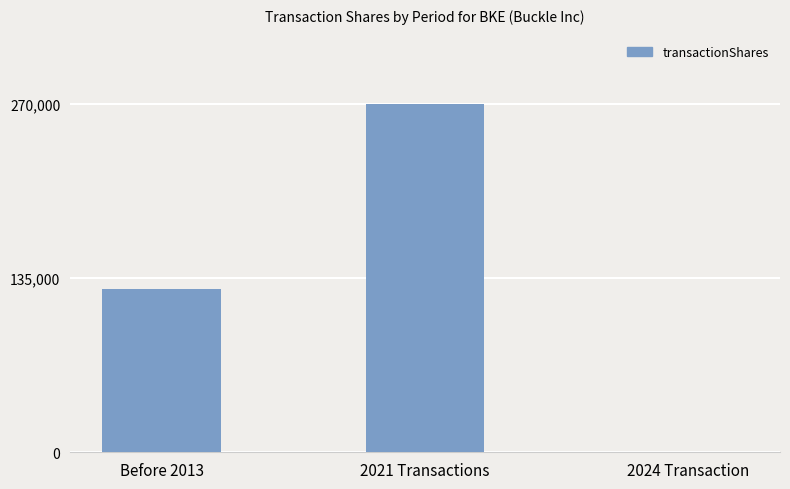

Approximately how many times larger is the value at Before 2013 compared to 2021 Transactions?

0.5